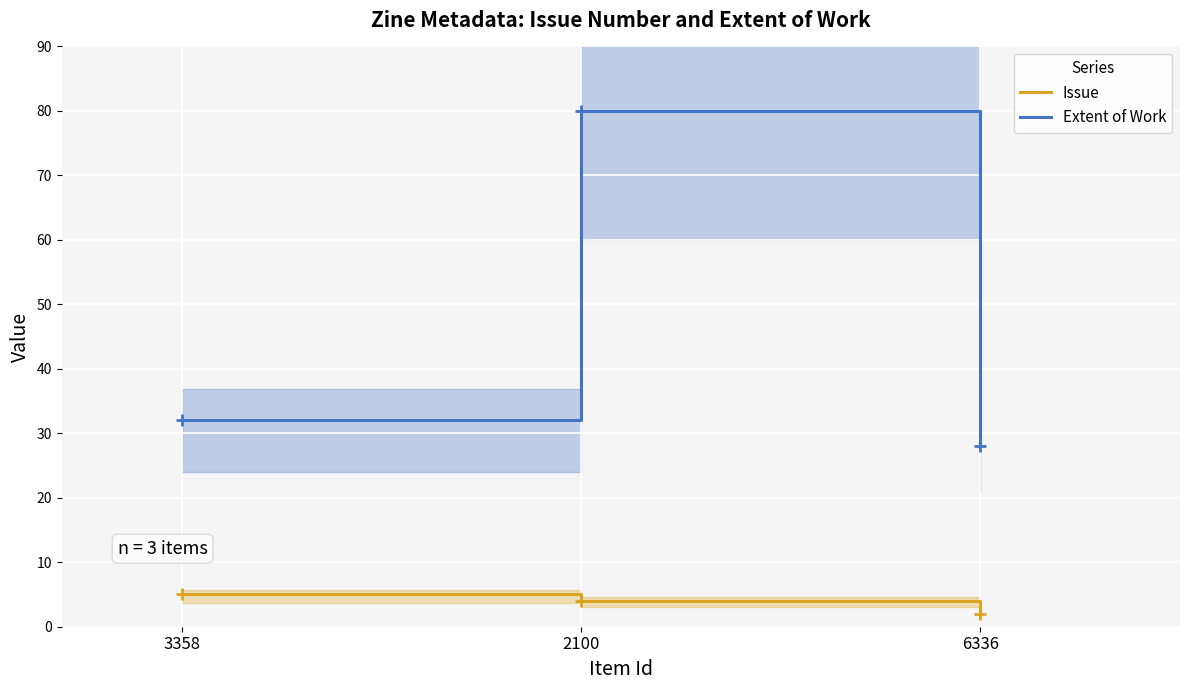

Which series contains the highest Y value?

Extent of Work